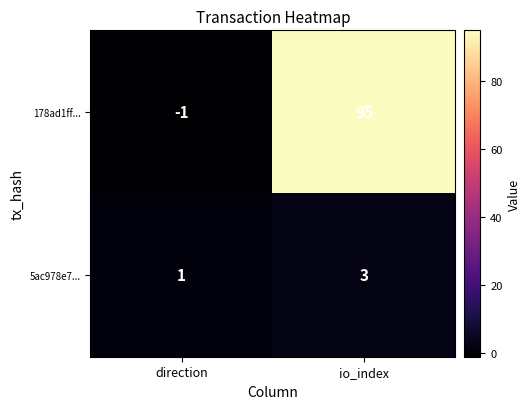

Rank the series at io_index from lowest to highest value.

5ac978e7..., 178ad1ff...